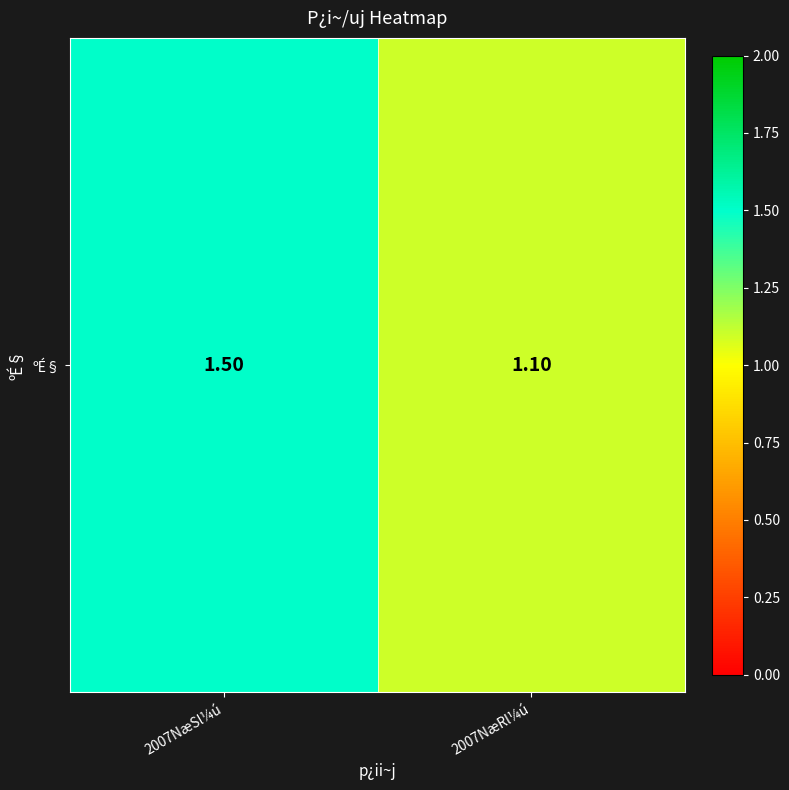

Which label corresponds to the largest value in the chart?

2007NæSl¼ú